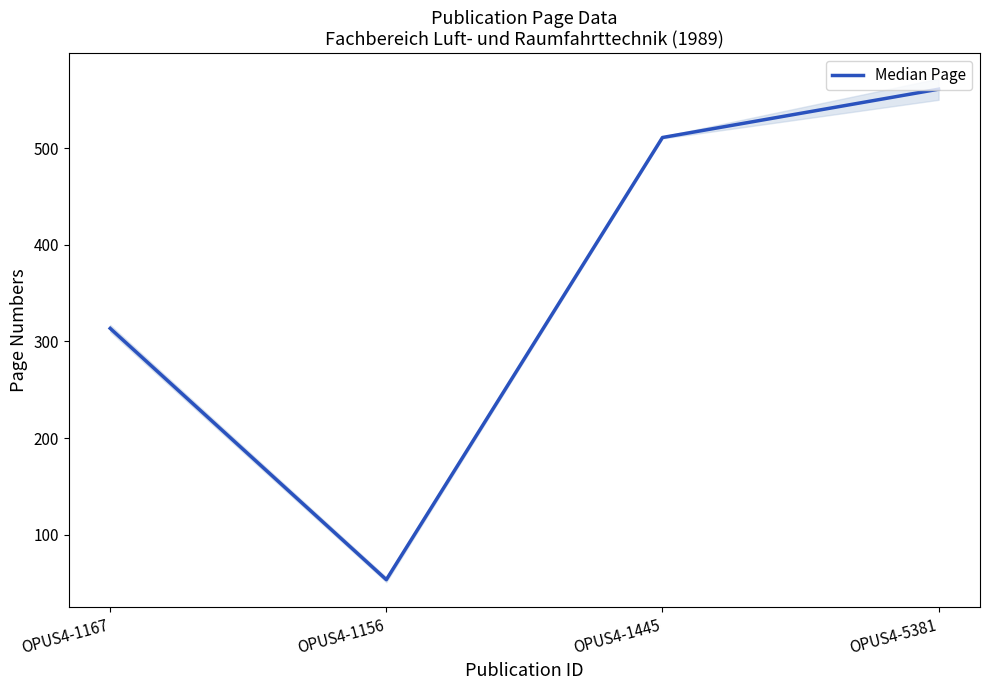

True or false: there are more than 1 points higher than both neighbors.

False